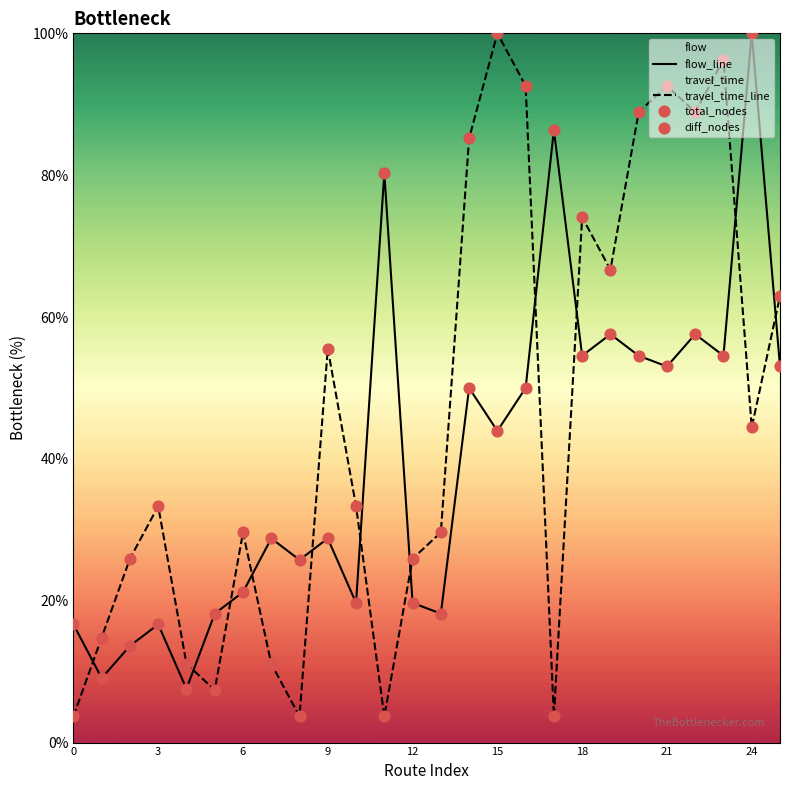

At which category is the sum across all series the highest?

23